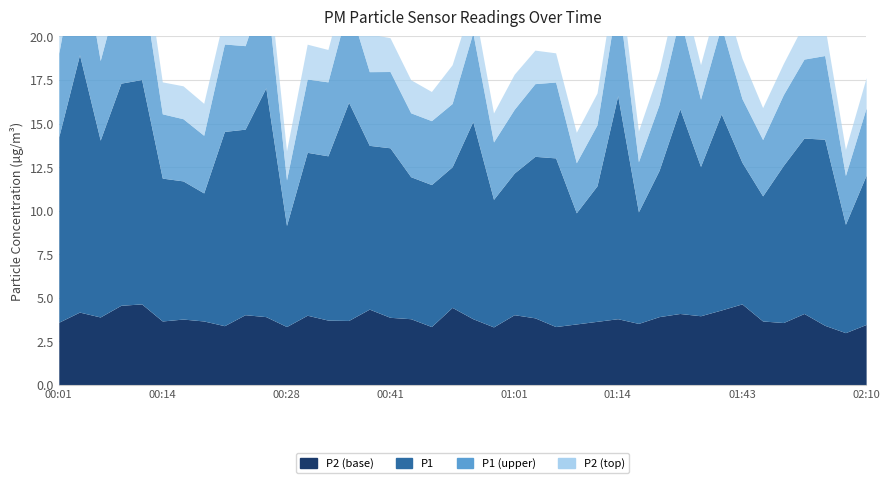

What is the total value across all series at 00:54?

15.1